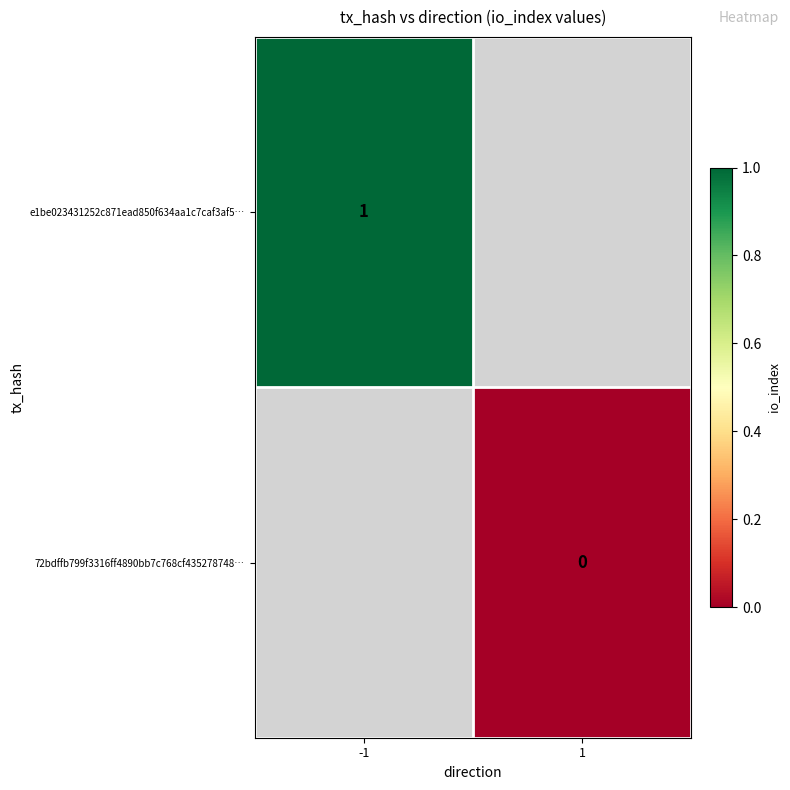

The value of e1be023431252c871ead850f634aa1c7caf3af5… at -1 is 1. True or false?

True